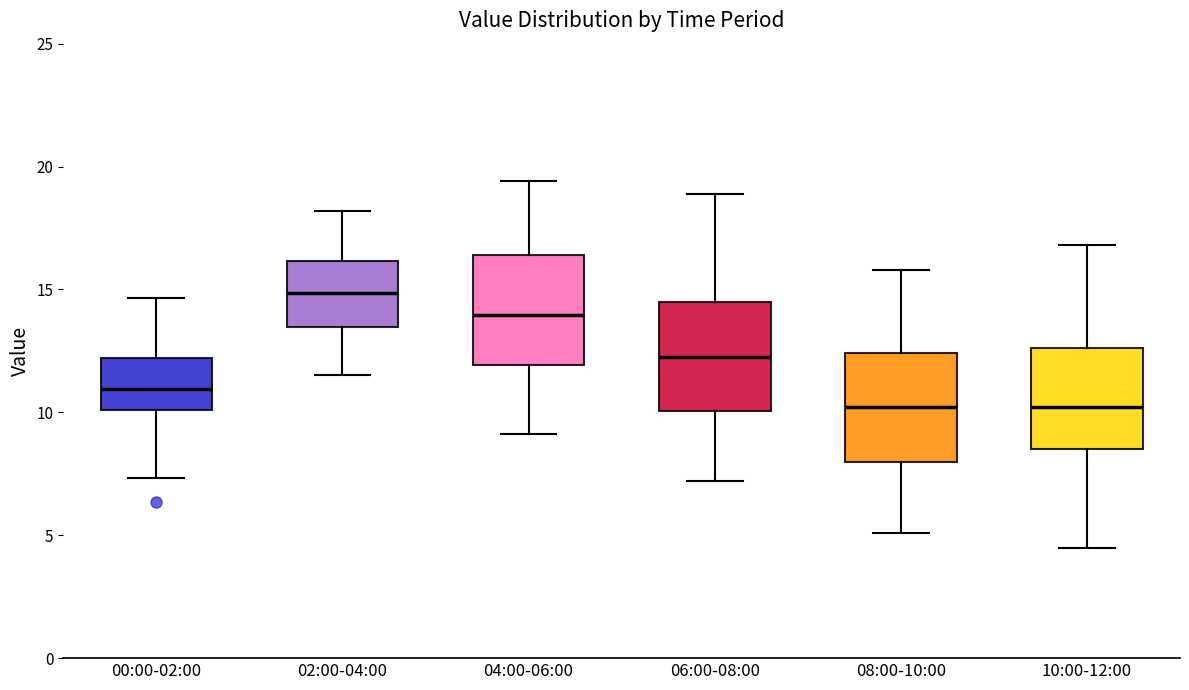

Reading left to right, read every box against the y-axis: the position of its median line, the range the box covers, and the ends of its whiskers. The values are not printed on the chart, so give them approximately, as read against the axis.

00:00-02:00: median 11.0, box 10.0 to 12.0, whiskers 7.5 to 14.5
02:00-04:00: median 15.0, box 13.5 to 16.0, whiskers 11.5 to 18.0
04:00-06:00: median 14.0, box 12.0 to 16.5, whiskers 9.0 to 19.5
06:00-08:00: median 12.5, box 10.0 to 14.5, whiskers 7.0 to 19.0
08:00-10:00: median 10.0, box 8.0 to 12.5, whiskers 5.0 to 16.0
10:00-12:00: median 10.0, box 8.5 to 12.5, whiskers 4.5 to 17.0